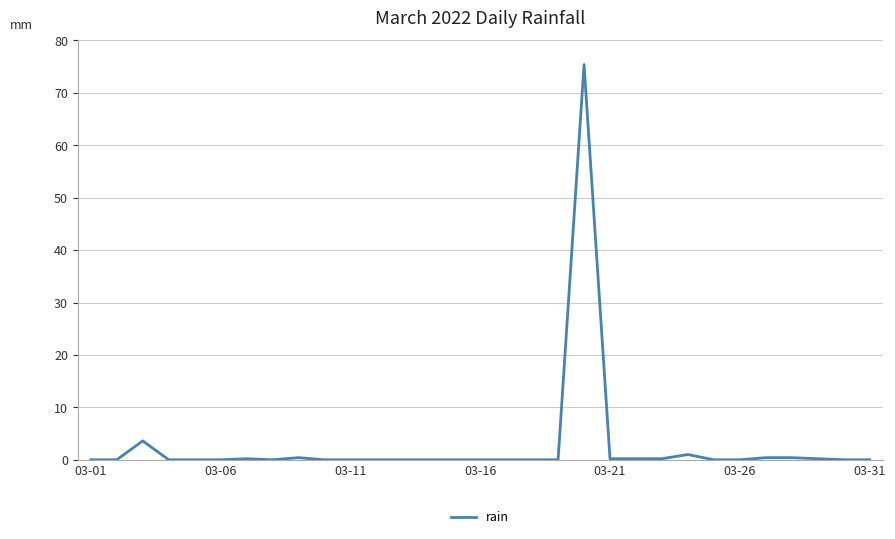

What is the difference between the maximum and minimum values?

75.4